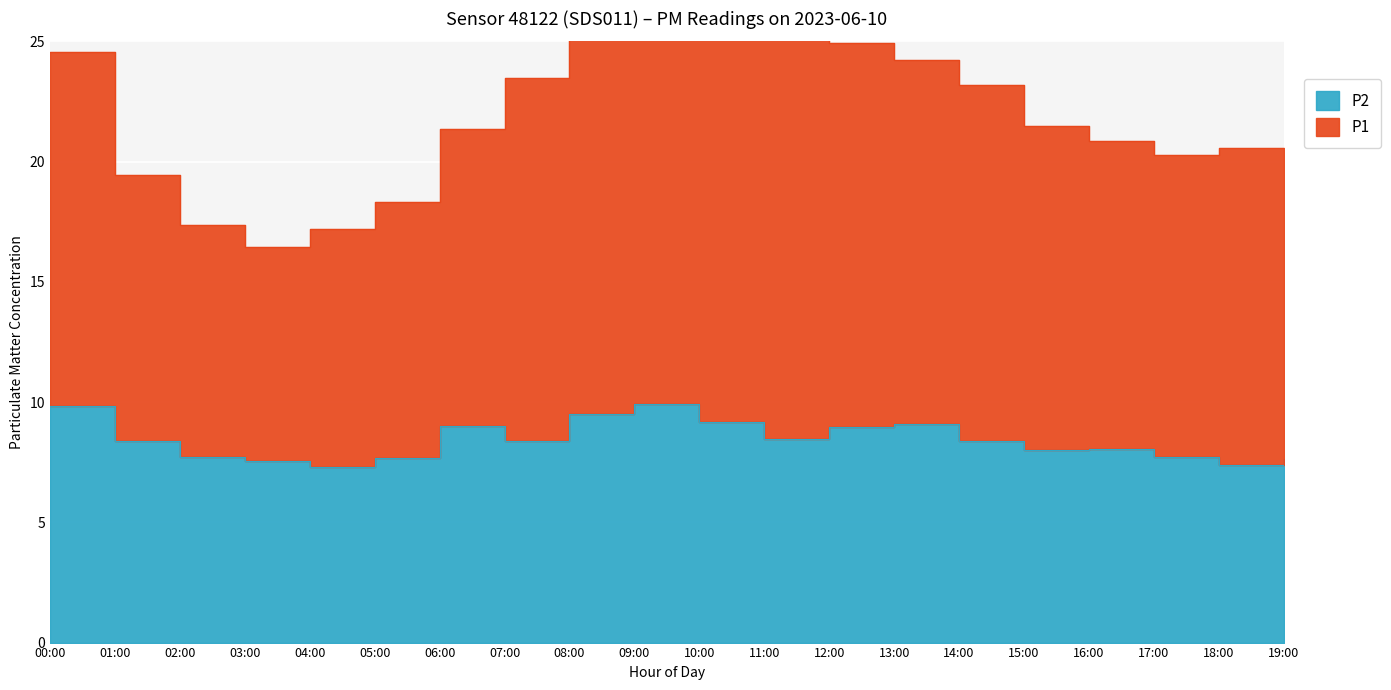

True or false: P2 and P1 intersect in this chart.

False